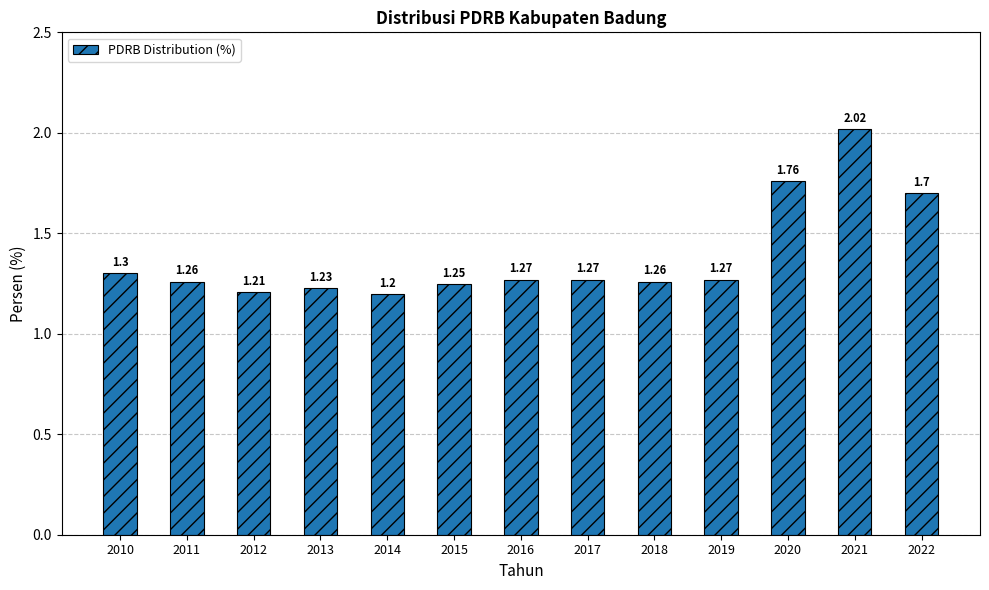

What is the change in value from 2011 to 2020?

+0.5